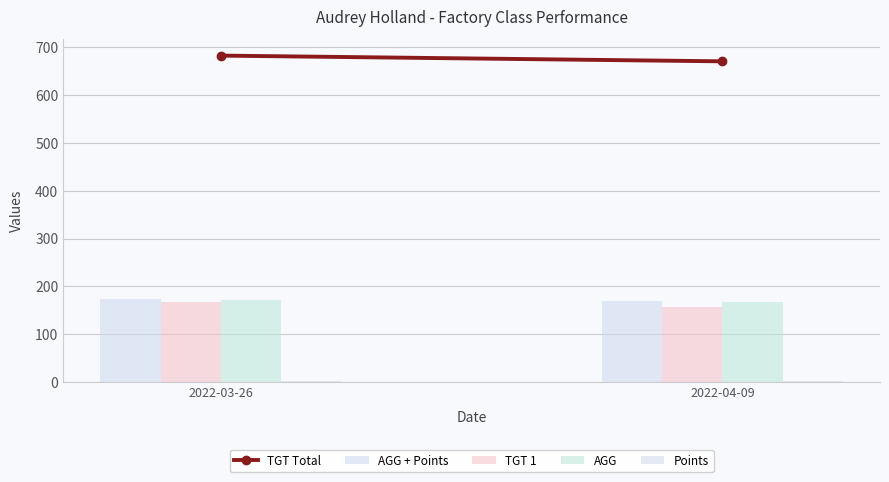

Are the bars horizontal?

No